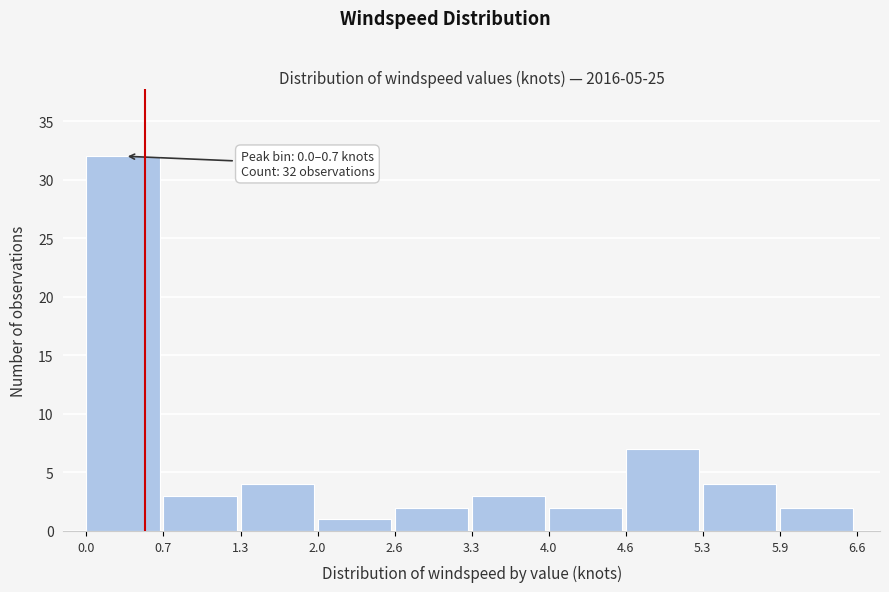

Which range on the x-axis has the tallest bar?

0.0 to 0.7